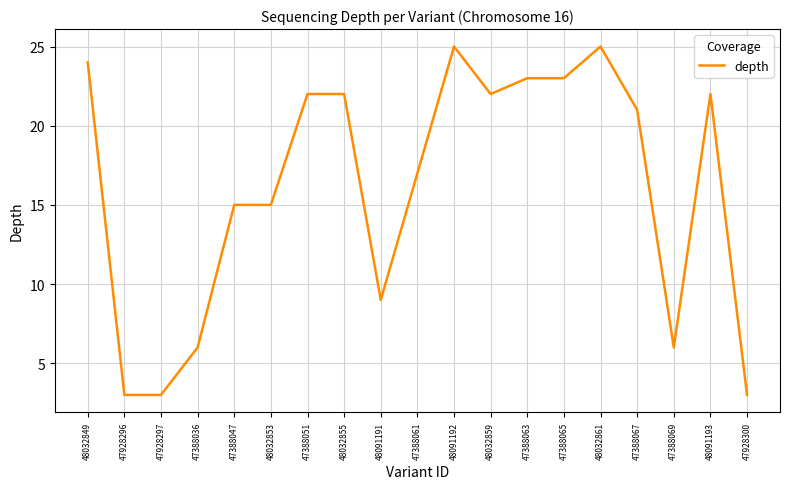

Between 48032861 and 47388051, which is larger?

48032861